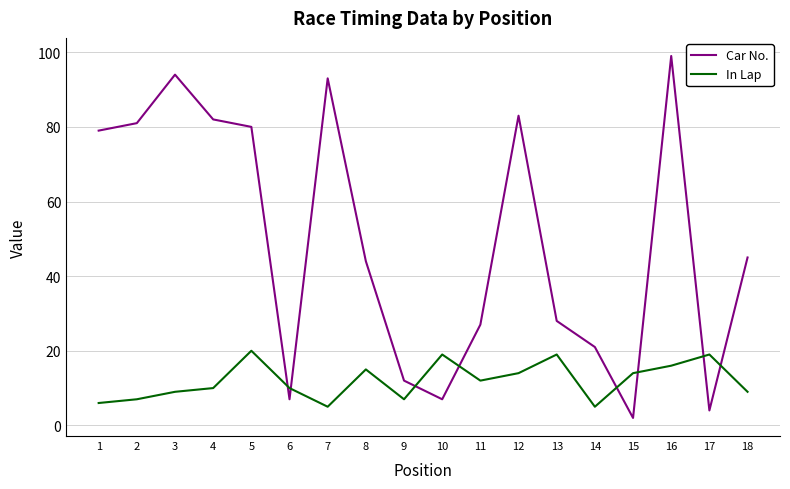

Reading left to right, list all the values displayed in this chart.

Car No.: 1=79	2=81	3=94	4=82	5=80	6=7	7=93	8=44	9=12	10=7	11=27	12=83	13=28	14=21	15=2	16=99	17=4	18=45
In Lap: 1=6	2=7	3=9	4=10	5=20	6=10	7=5	8=15	9=7	10=19	11=12	12=14	13=19	14=5	15=14	16=16	17=19	18=9